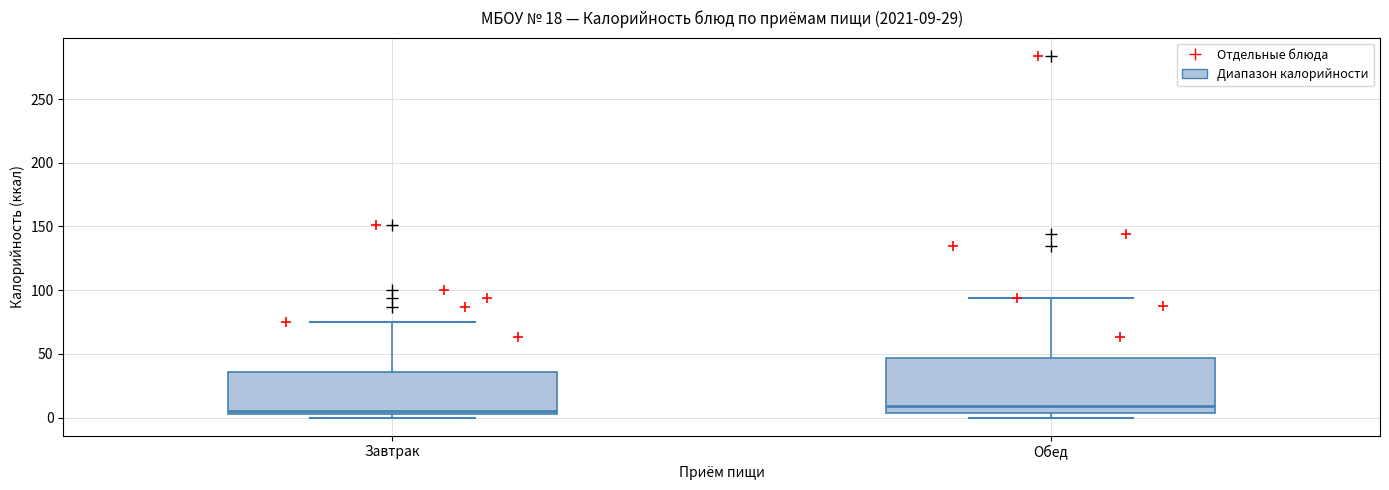

Comparing the boxes themselves (not the whiskers), which one is the tallest?

Обед